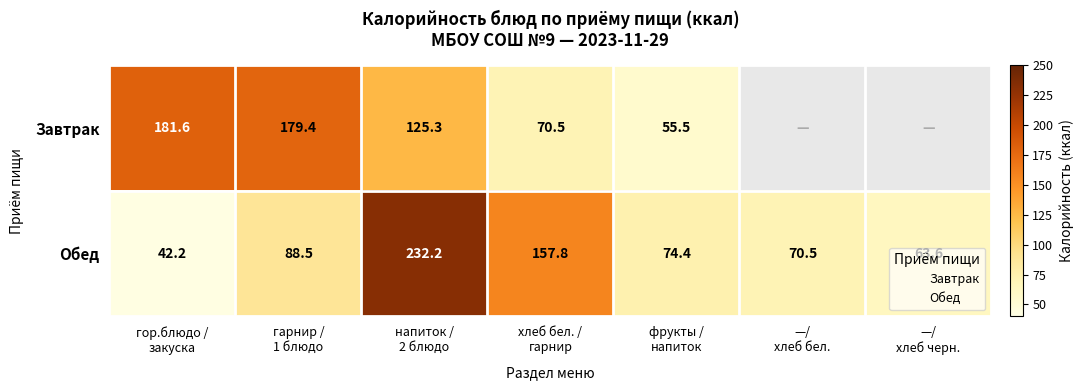

The value of Завтрак at фрукты / напиток is 82.1. True or false?

False